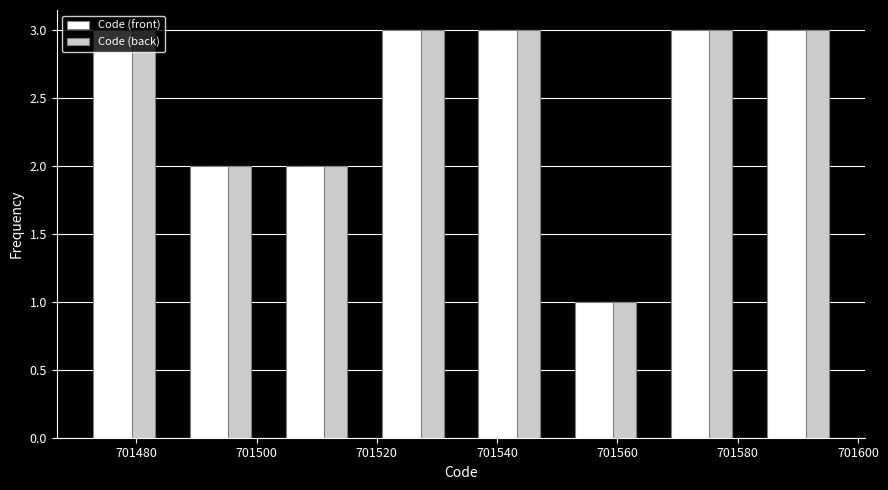

Reading left to right, list every range on the x-axis with the height of the bar of each series over it. The values are not printed on the chart, so give them approximately, as read against the axis.

701470 to 701486: Code (front)=3	Code (back)=3
701486 to 701502: Code (front)=2	Code (back)=2
701502 to 701518: Code (front)=2	Code (back)=2
701518 to 701534: Code (front)=3	Code (back)=3
701534 to 701550: Code (front)=3	Code (back)=3
701550 to 701566: Code (front)=1	Code (back)=1
701566 to 701582: Code (front)=3	Code (back)=3
701582 to 701598: Code (front)=3	Code (back)=3